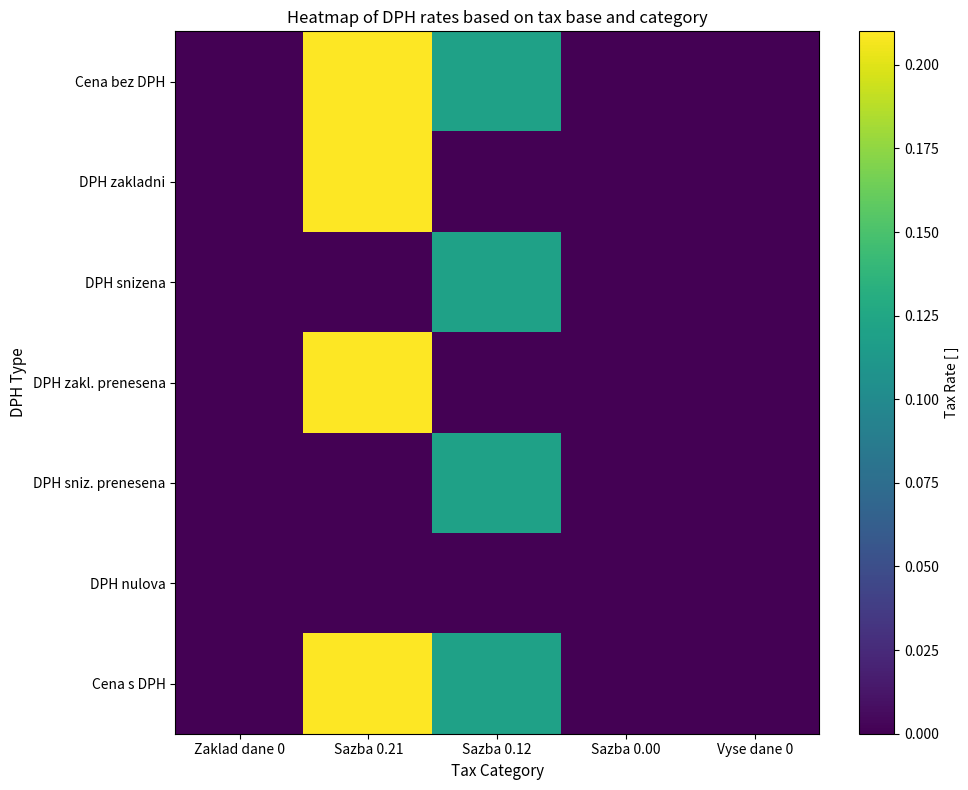

At which category is the sum across all series the highest?

Sazba 0.21